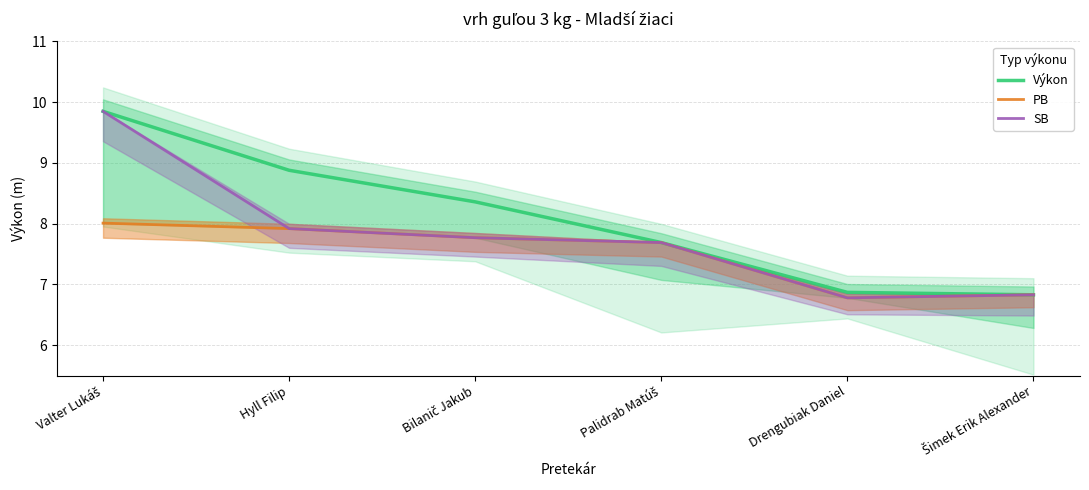

What is the difference between the second highest and second lowest values in the Výkon series?

2.0